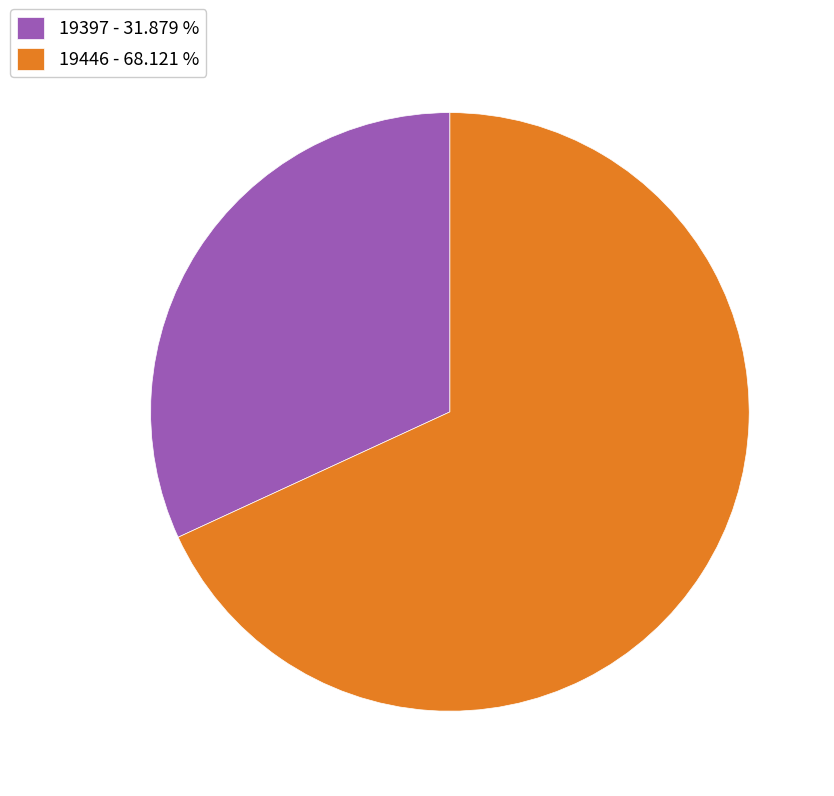

Do 19446 - 68.121 % and 19397 - 31.879 % together represent more than half of the pie?

Yes